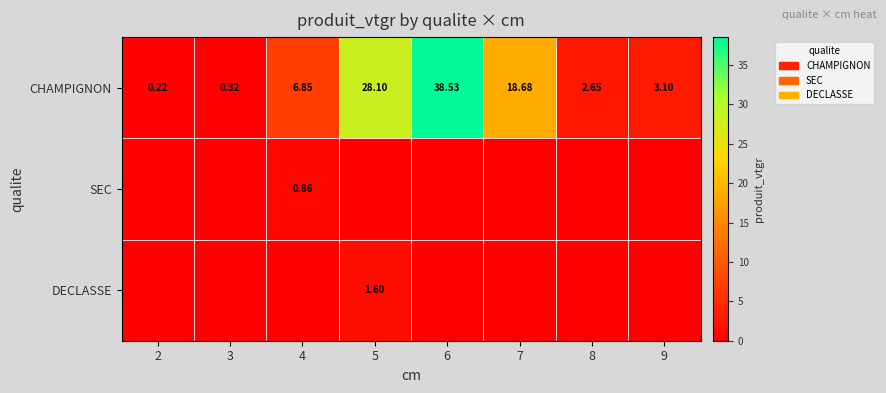

How many data points does each series have?

8